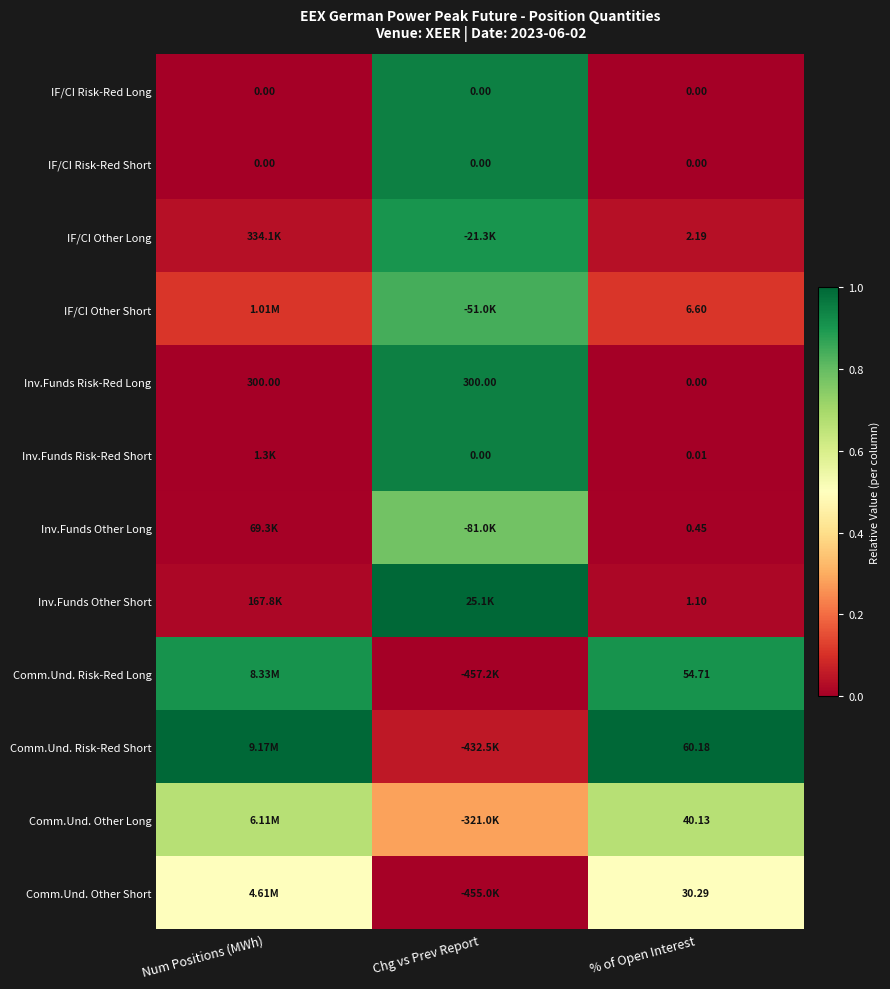

The Comm.Und. Risk-Red Short series shows 1.0 at Num Positions (MWh). True or false?

True